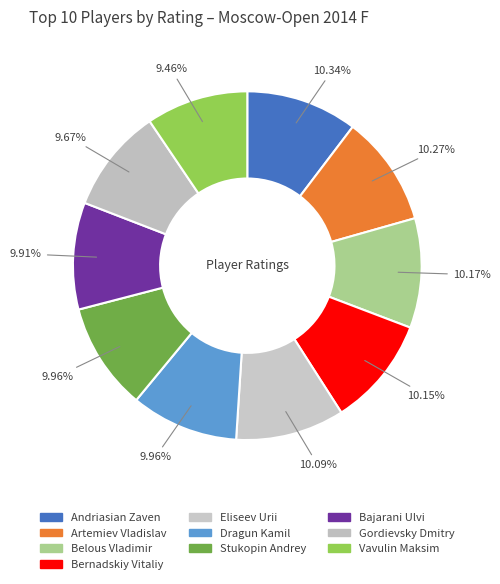

Does Bajarani Ulvi represent more than half of the total?

No